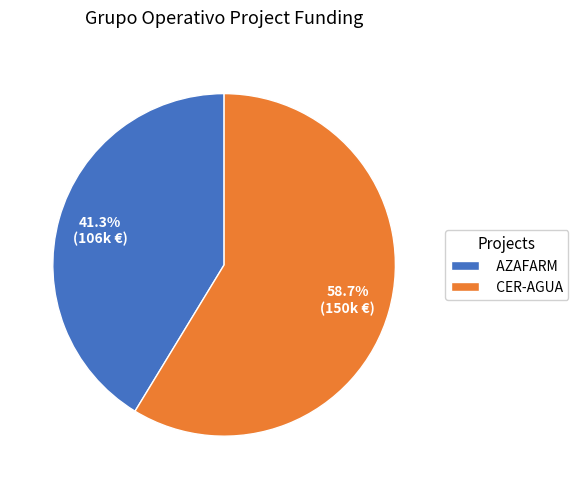

What is the total percentage of CER-AGUA and AZAFARM?

100.0%